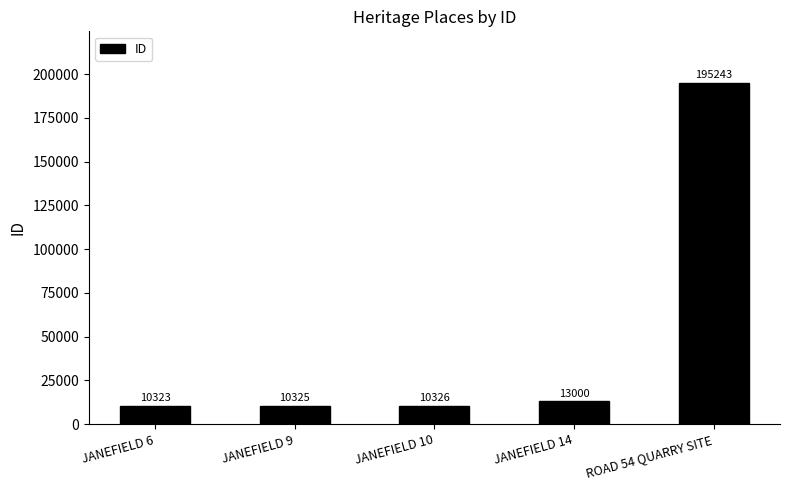

List the labels in order of value, smallest first.

JANEFIELD 6, JANEFIELD 9, JANEFIELD 10, JANEFIELD 14, ROAD 54 QUARRY SITE